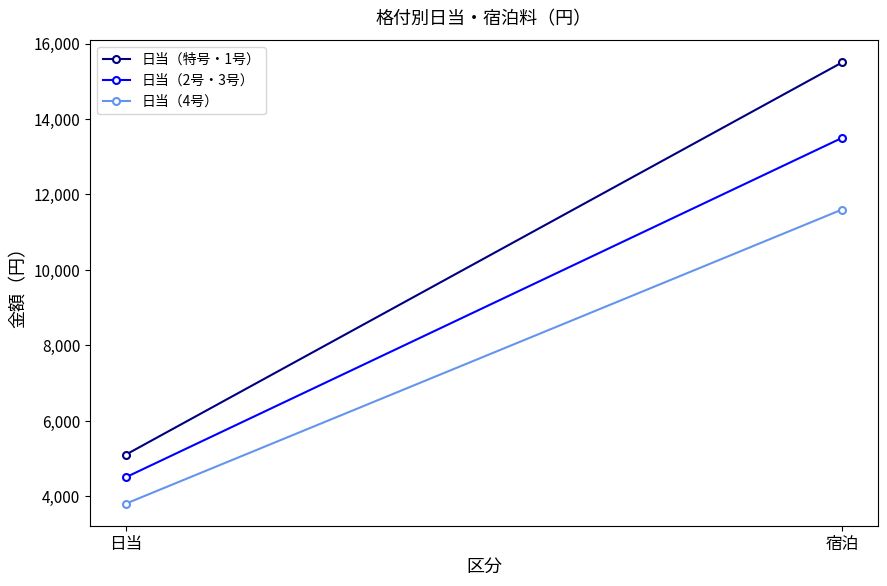

Between 日当 and 宿泊, which series saw the biggest shift?

日当（特号・1号）